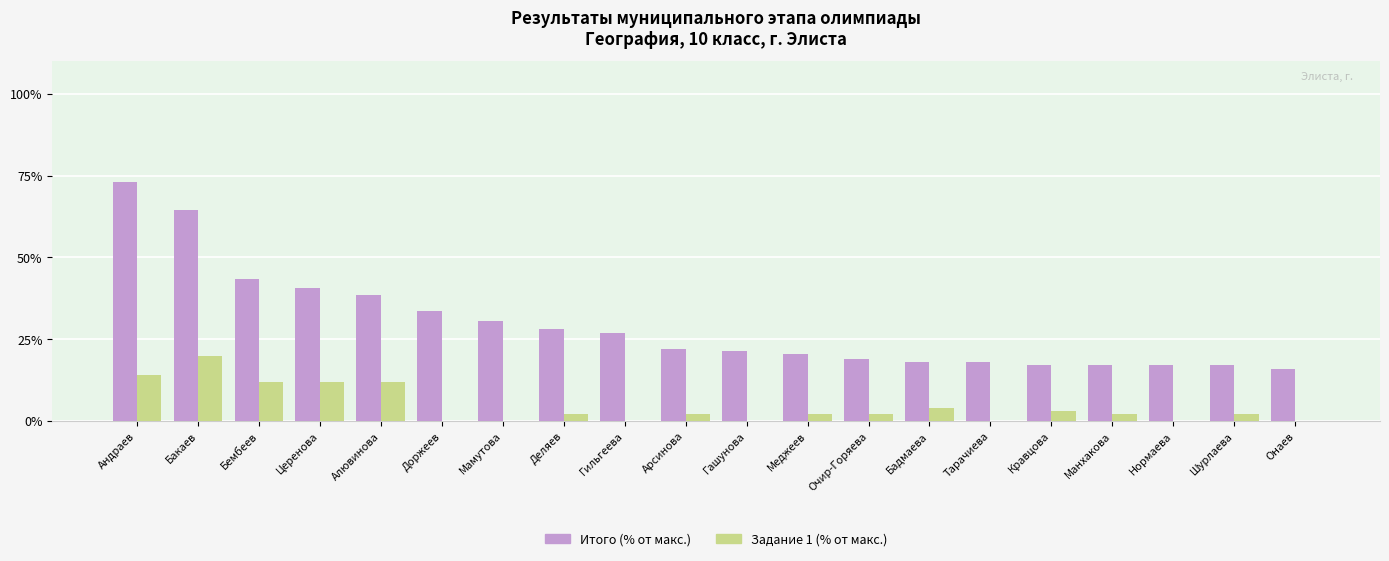

How many distinct data groups are displayed?

2